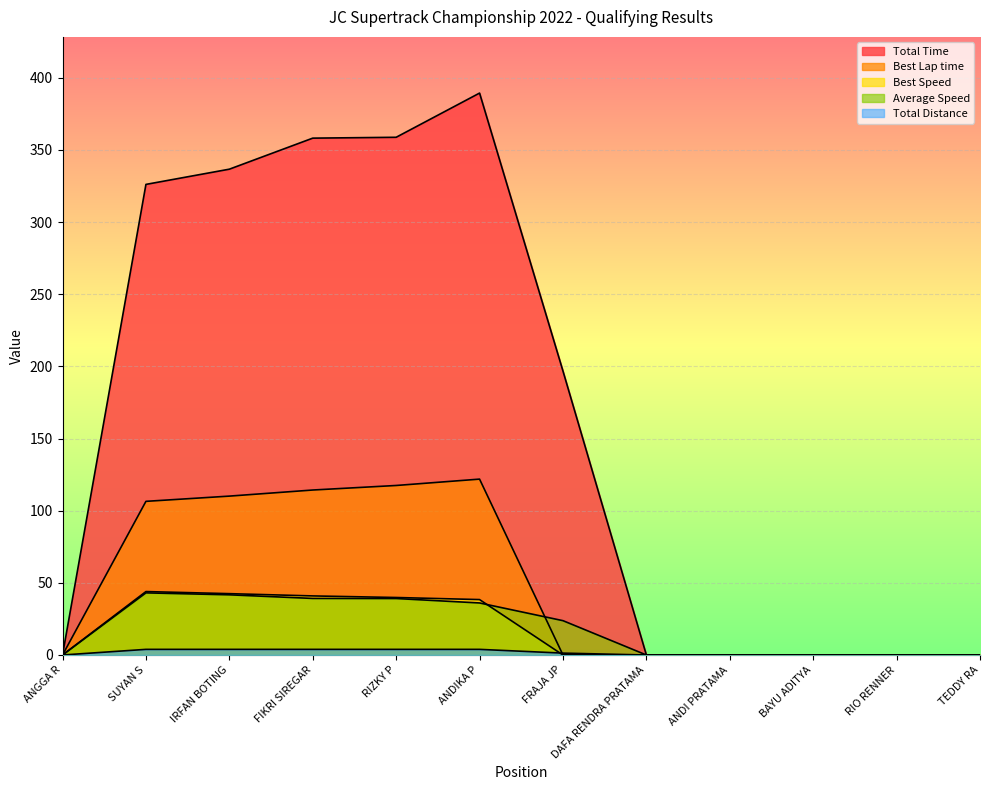

The value of Total Distance at DAFA RENDRA PRATAMA is 1.2. True or false?

False